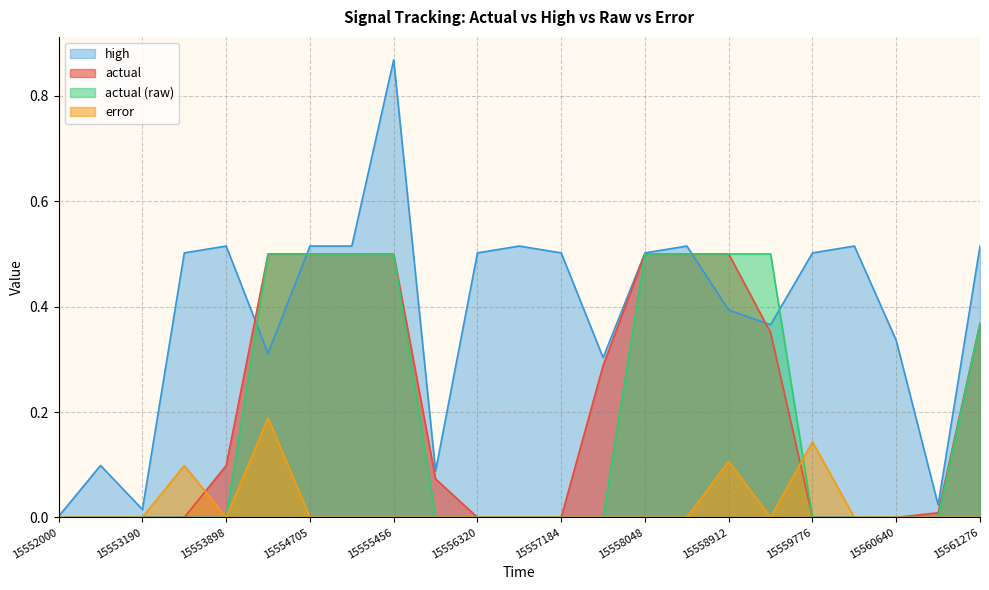

What is the difference between the maximum and second lowest values in the actual series?

0.5